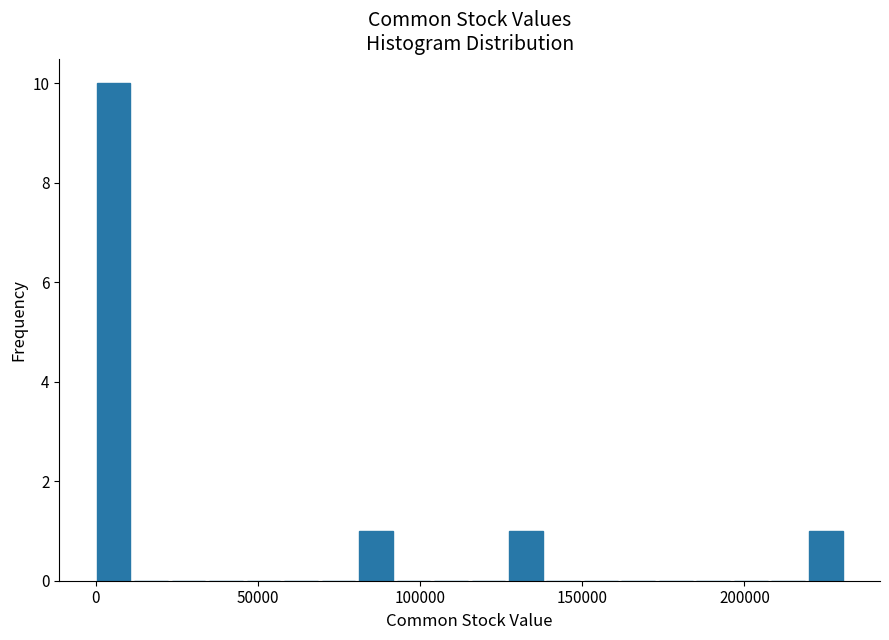

Read against the x-axis, roughly where is the centre of the tallest bar?

5000